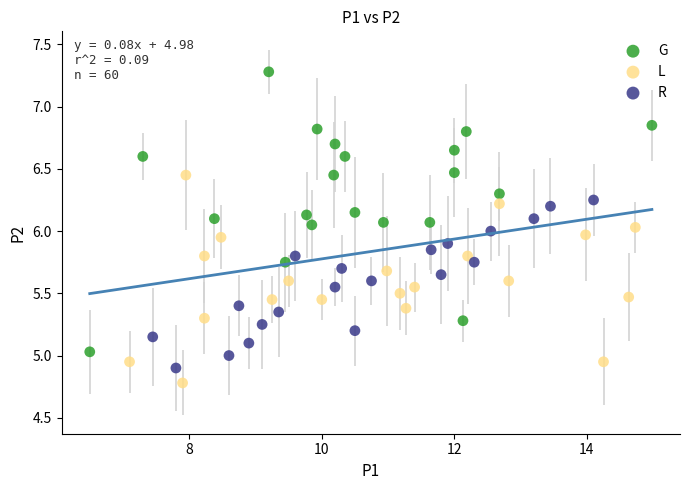

Which series reaches the maximum Y coordinate?

G